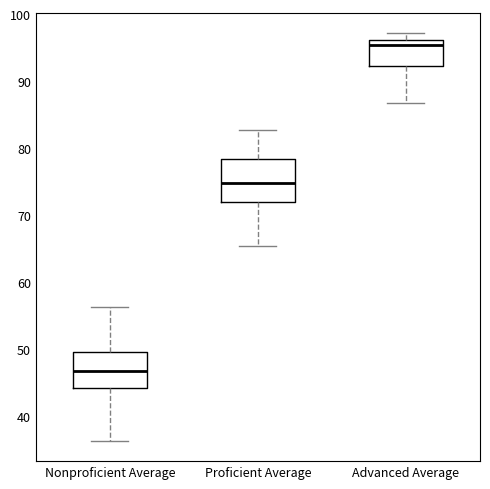

Reading left to right, read every box against the y-axis: the position of its median line, the range the box covers, and the ends of its whiskers. The values are not printed on the chart, so give them approximately, as read against the axis.

Nonproficient Average: median 47, box 44 to 50, whiskers 36 to 56
Proficient Average: median 75, box 72 to 78, whiskers 66 to 83
Advanced Average: median 95, box 92 to 96, whiskers 87 to 97